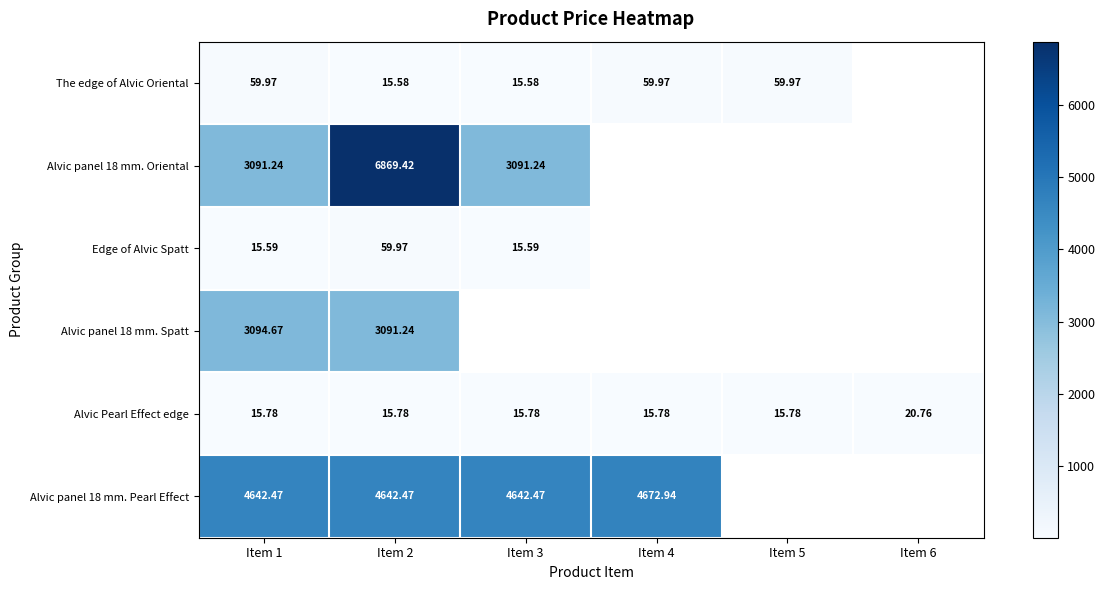

What is the difference between the highest and lowest values at Item 5?

44.2